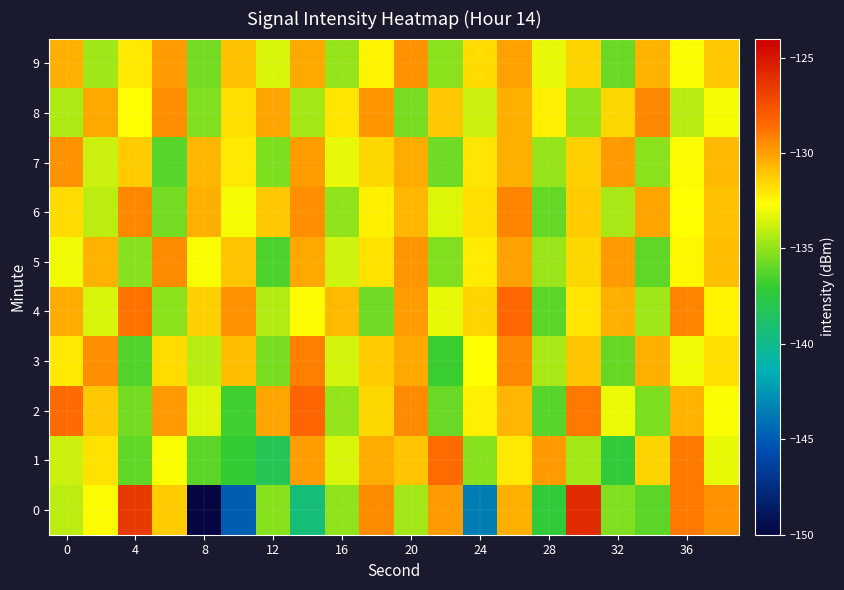

Reading left to right, list all the values displayed in this chart.

0: -134.1	-132.6	-126.4	-131.3	-150.2	-144.9	-135.3	-139.3	-135.1	-129.4	-134.6	-129.9	-143.6	-130.4	-137.3	-125.9	-135.3	-136.2	-128.9	-129.7
1: -133.8	-131.8	-136.0	-132.7	-136.2	-137.1	-138.2	-130.0	-133.5	-130.3	-131.0	-128.5	-135.2	-132.1	-129.8	-134.6	-137.3	-131.5	-128.9	-133.2
2: -128.5	-131.2	-135.6	-129.8	-133.4	-136.7	-130.1	-128.3	-134.9	-131.6	-129.4	-135.8	-132.3	-130.7	-136.2	-128.9	-133.1	-135.4	-130.6	-132.8
3: -132.1	-129.5	-136.3	-131.7	-134.2	-130.9	-135.5	-129.1	-133.6	-131.3	-130.2	-136.8	-132.7	-129.3	-134.5	-131.1	-135.9	-130.4	-133.0	-131.8
4: -130.3	-133.5	-128.7	-135.1	-131.4	-129.6	-134.3	-132.6	-130.8	-135.7	-129.9	-133.2	-131.5	-128.4	-136.1	-132.0	-130.5	-134.7	-129.2	-132.4
5: -133.0	-130.6	-135.2	-129.4	-132.8	-131.1	-136.4	-130.2	-133.7	-131.9	-129.7	-135.3	-132.2	-130.0	-134.8	-131.6	-129.8	-136.0	-132.5	-130.9
6: -131.7	-134.1	-129.3	-135.6	-130.4	-132.9	-131.2	-129.5	-135.0	-132.3	-130.7	-133.4	-131.8	-129.2	-135.9	-131.3	-134.5	-130.1	-132.7	-131.0
7: -129.6	-133.8	-131.3	-136.2	-130.7	-132.1	-135.4	-129.9	-133.2	-131.6	-130.3	-135.7	-132.0	-130.5	-134.9	-131.4	-129.8	-135.1	-132.6	-130.8
8: -134.4	-130.2	-132.7	-129.5	-135.3	-131.8	-130.1	-134.6	-132.0	-129.7	-135.5	-131.2	-133.8	-130.4	-132.3	-135.0	-131.6	-129.3	-134.2	-132.9
9: -130.5	-134.7	-132.1	-129.8	-135.6	-131.0	-133.5	-130.2	-134.9	-132.4	-129.6	-135.1	-131.7	-130.0	-133.2	-131.5	-135.8	-130.6	-132.8	-131.2